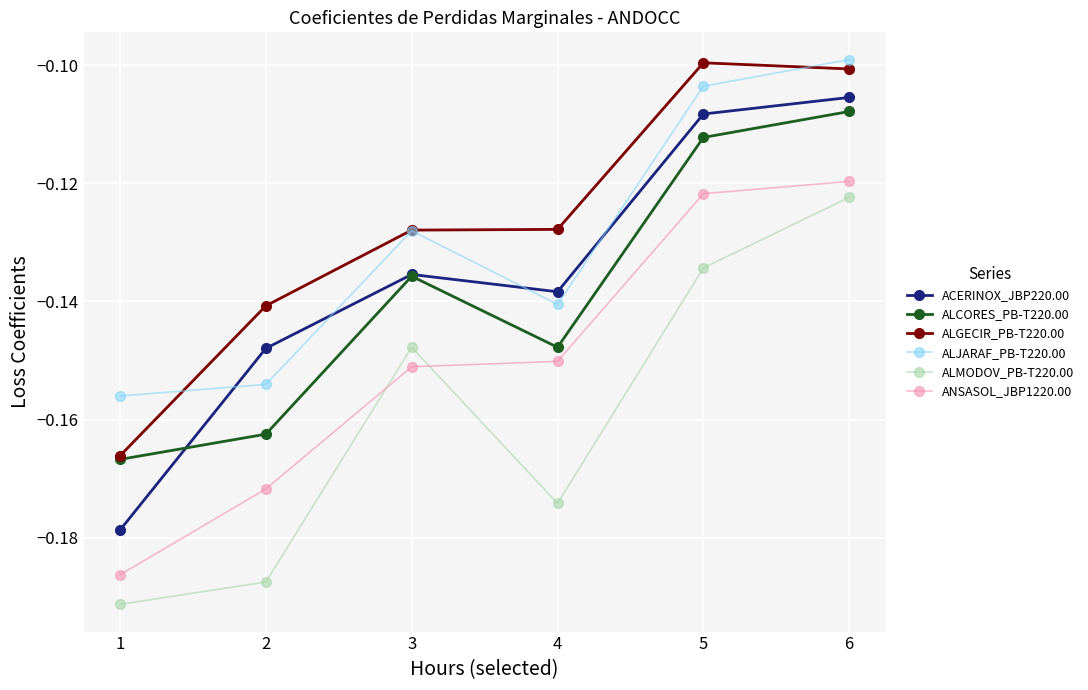

What are all the series names shown in the legend?

ACERINOX_JBP220.00, ALCORES_PB-T220.00, ALGECIR_PB-T220.00, ALJARAF_PB-T220.00, ALMODOV_PB-T220.00, ANSASOL_JBP1220.00